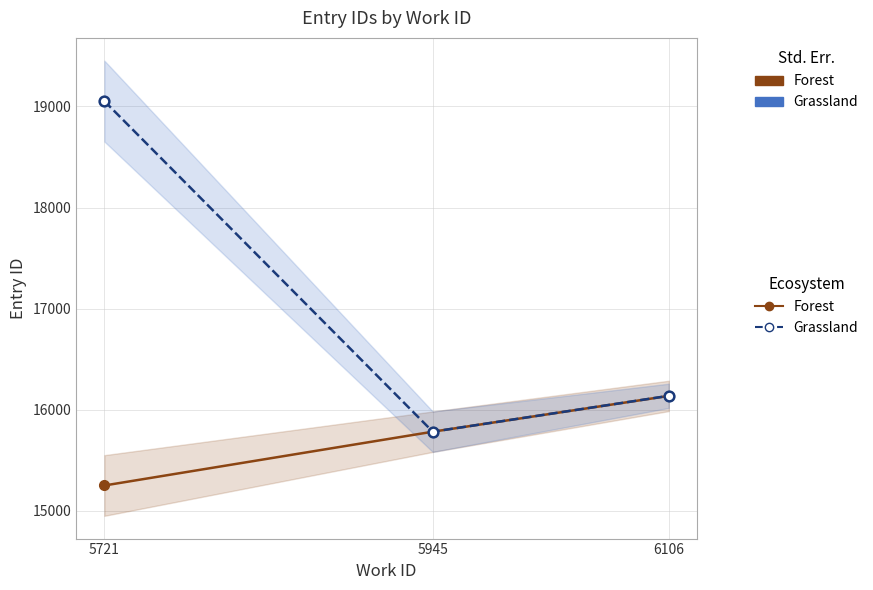

What is the total value across all series at 6106?

32275